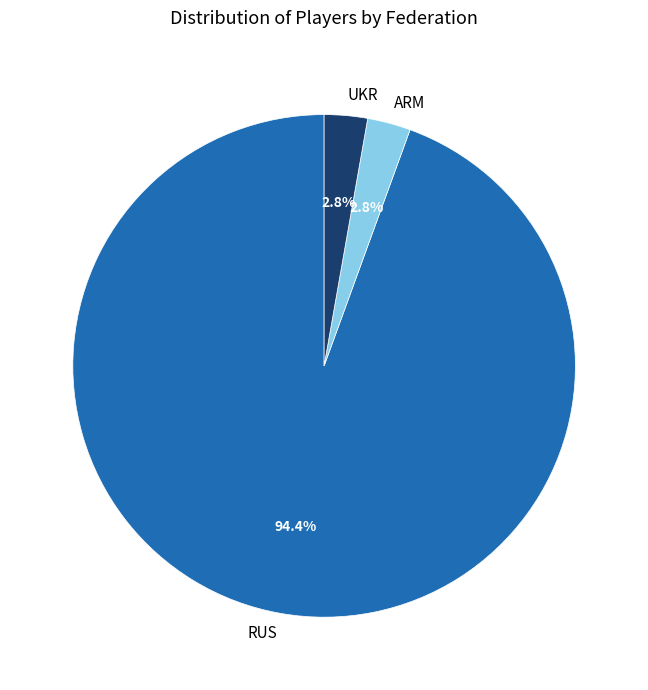

Count the number of slices in the pie.

3